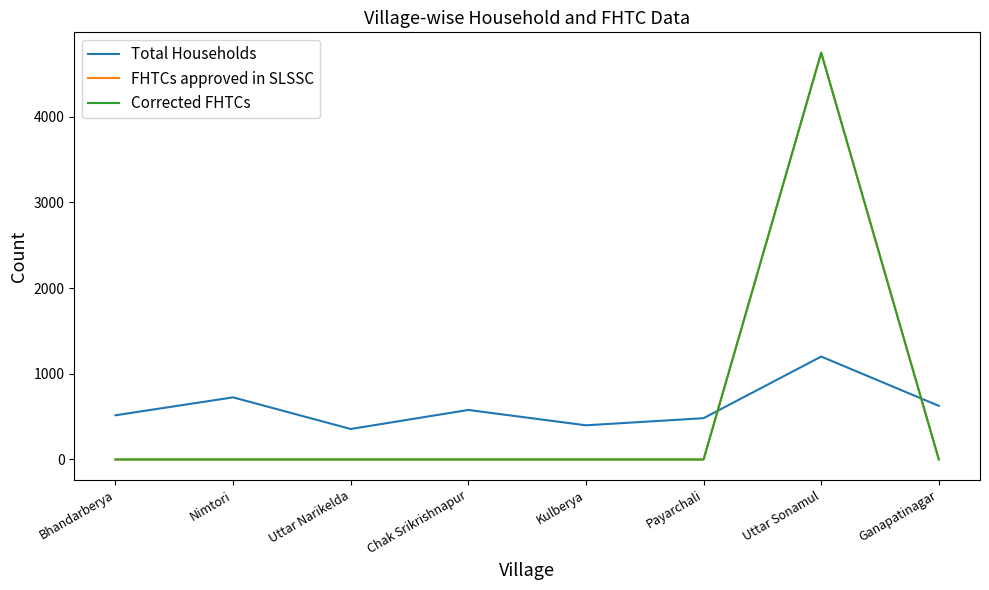

Does the chart display data point markers on the line(s)?

No